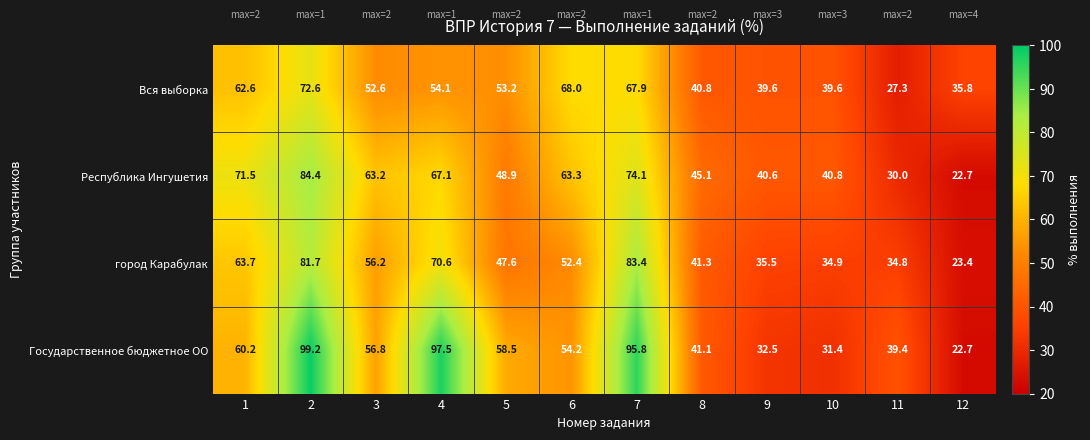

What is the total value across all series at 2?

337.9